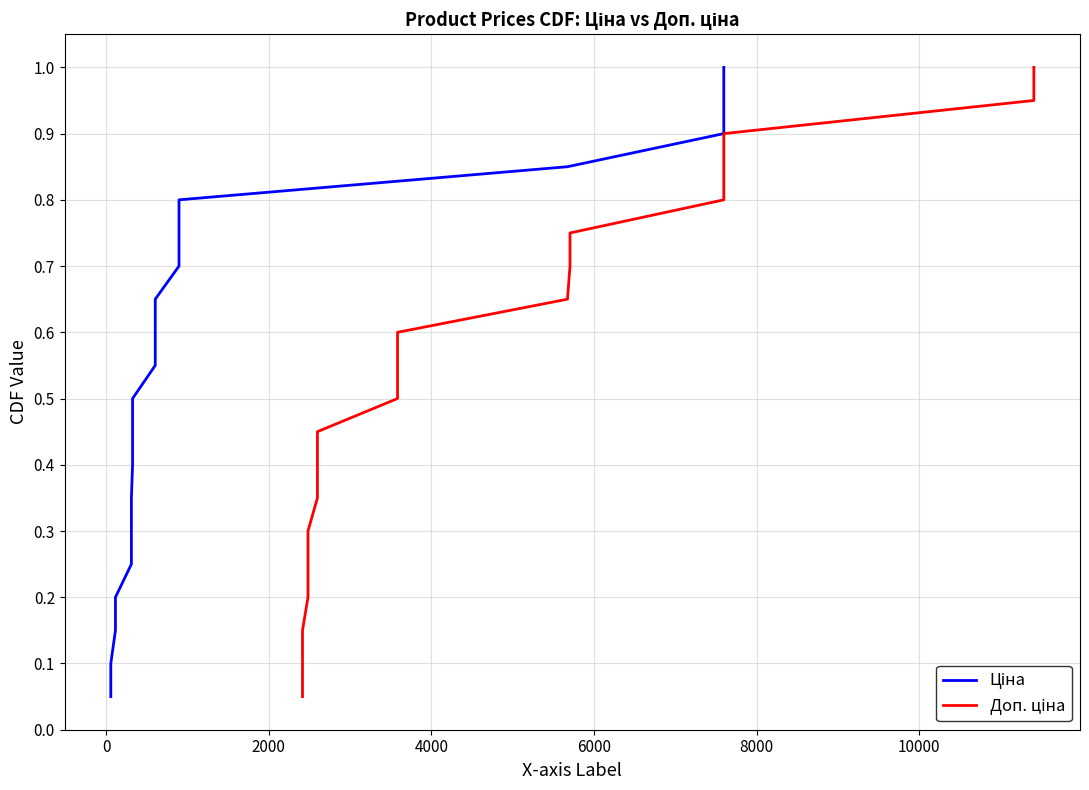

True or false: Ціна and Доп. ціна cross at least once.

False